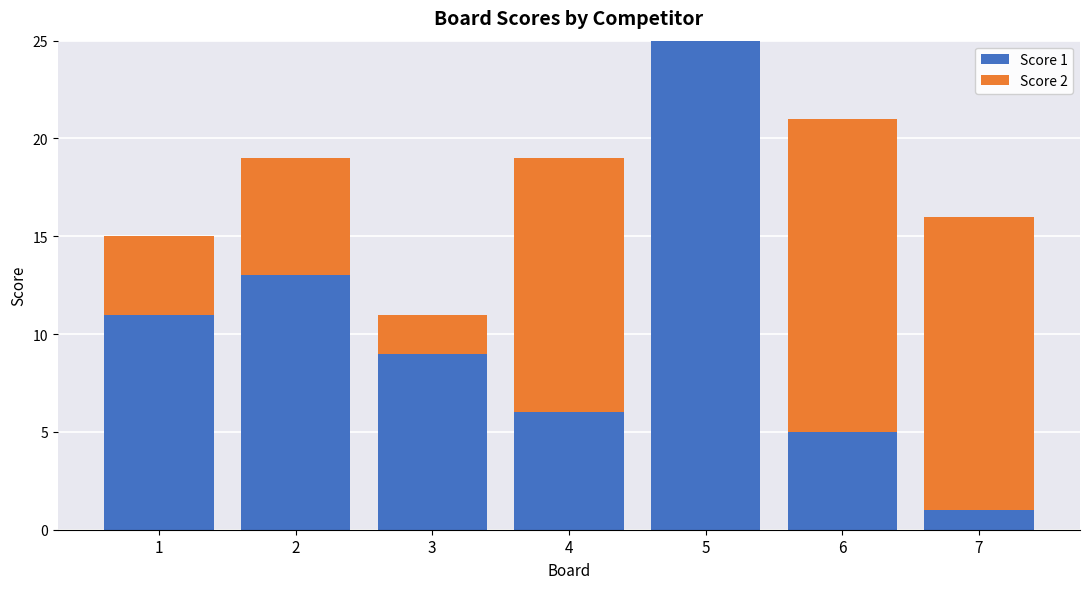

The value of Score 1 at 4 is 6. True or false?

True